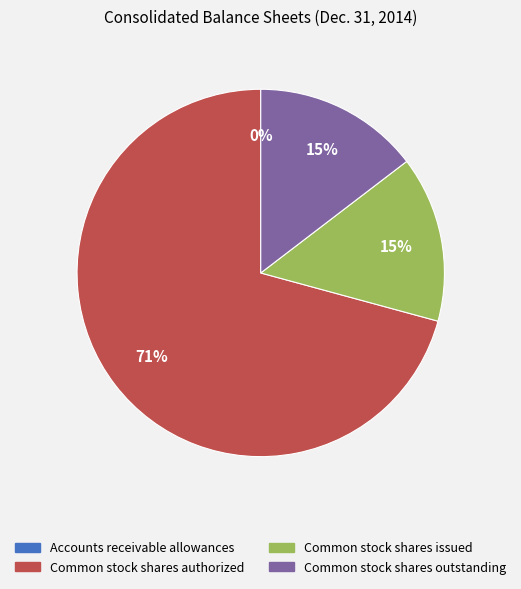

The Common stock shares authorized slice represents 71% of the pie. True or false?

True